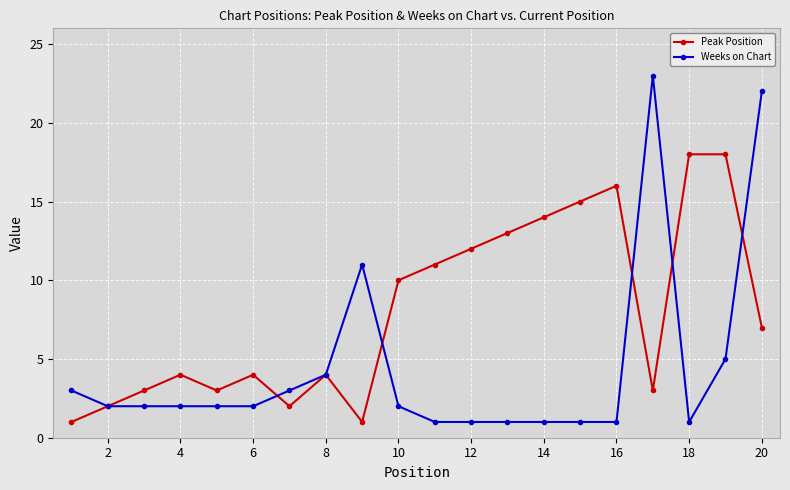

How many data points in Peak Position are less than 7?

10